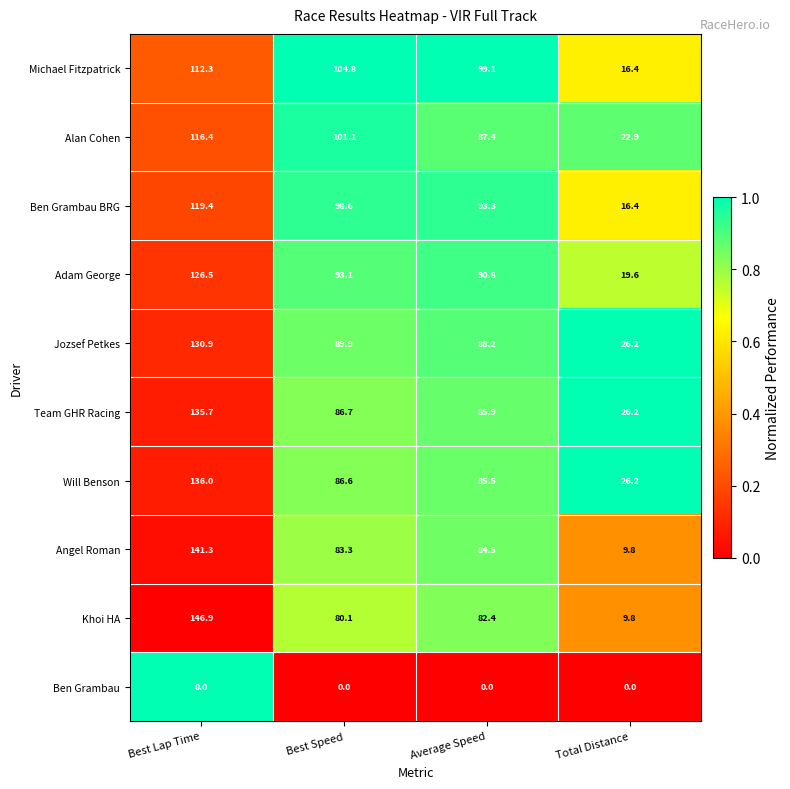

What is the lowest value of the Jozsef Petkes series?

26.2